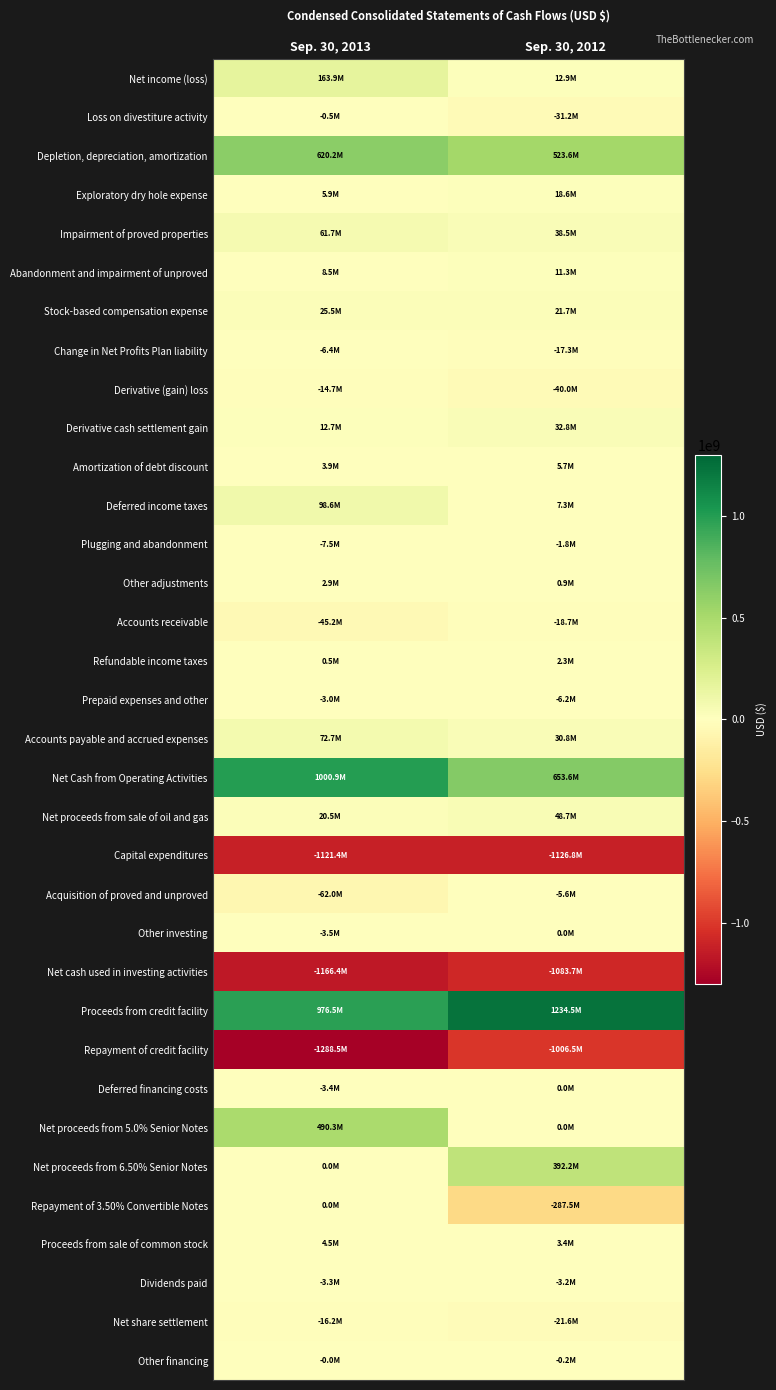

What is the total value across all series at Sep. 30, 2012?

-611612000